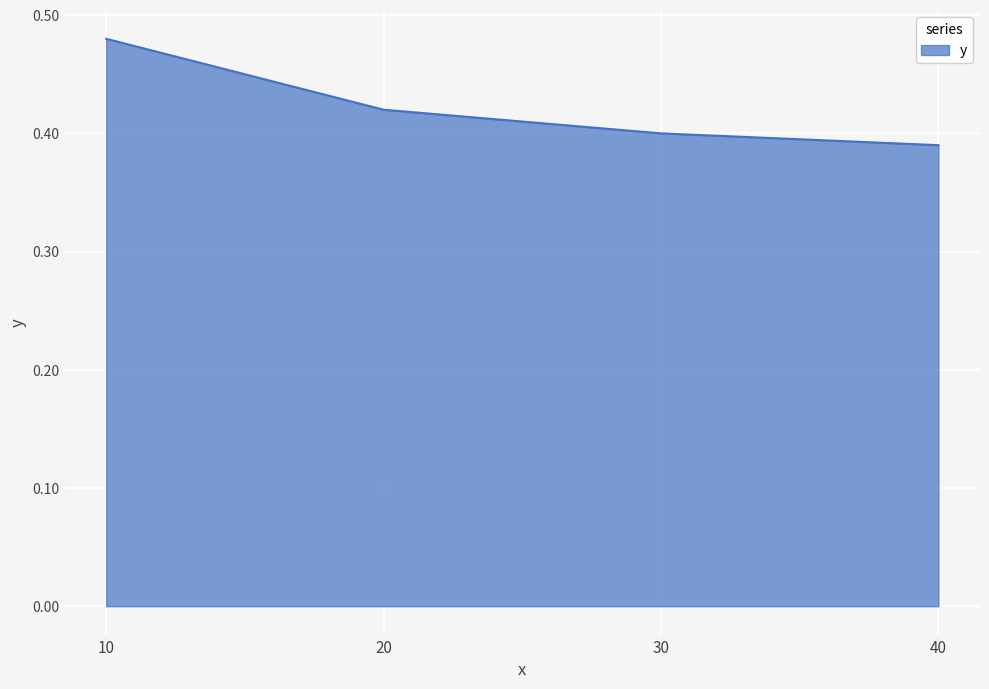

True or false: the data shows 0.2 at 20.

False